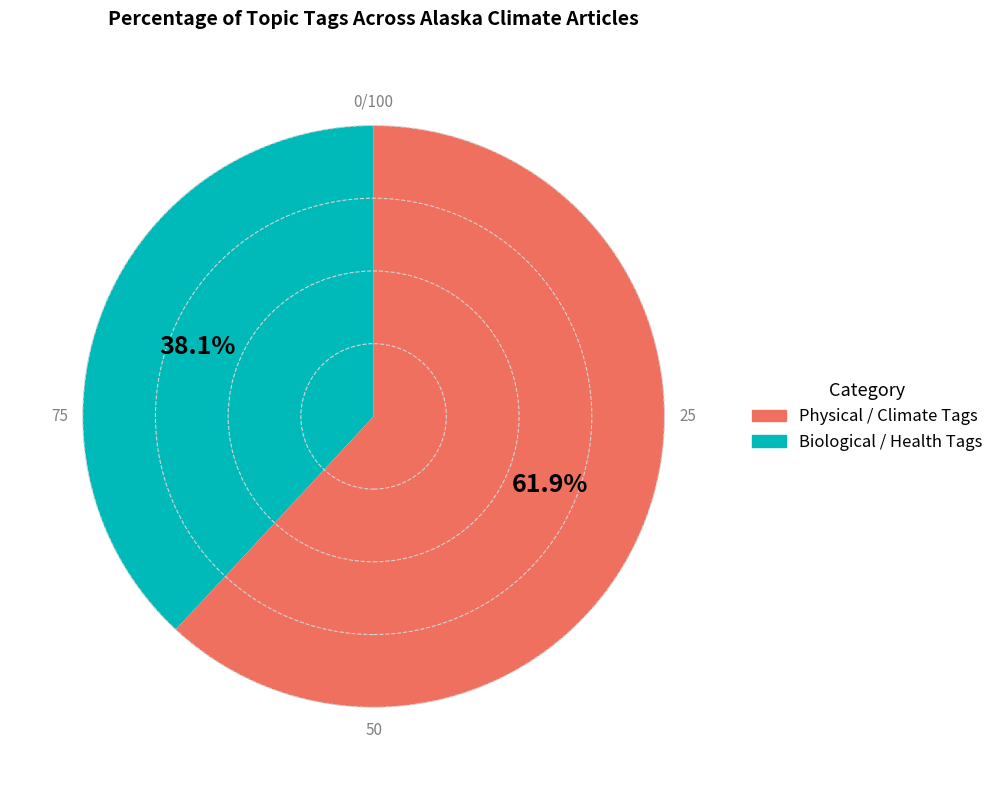

How many segments does this pie chart have?

2